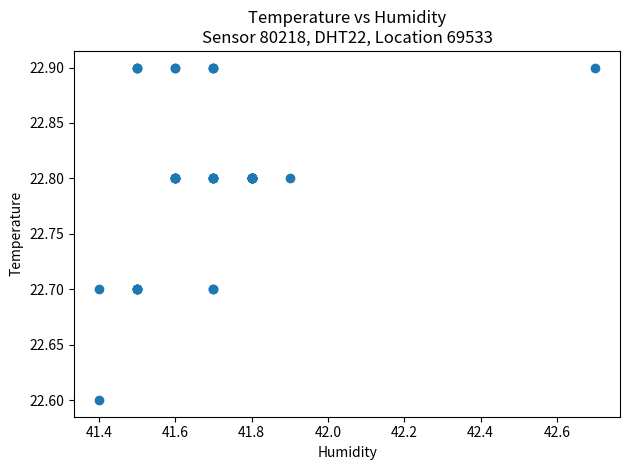

What Y value in the scatter plot is closest to 22?

22.6